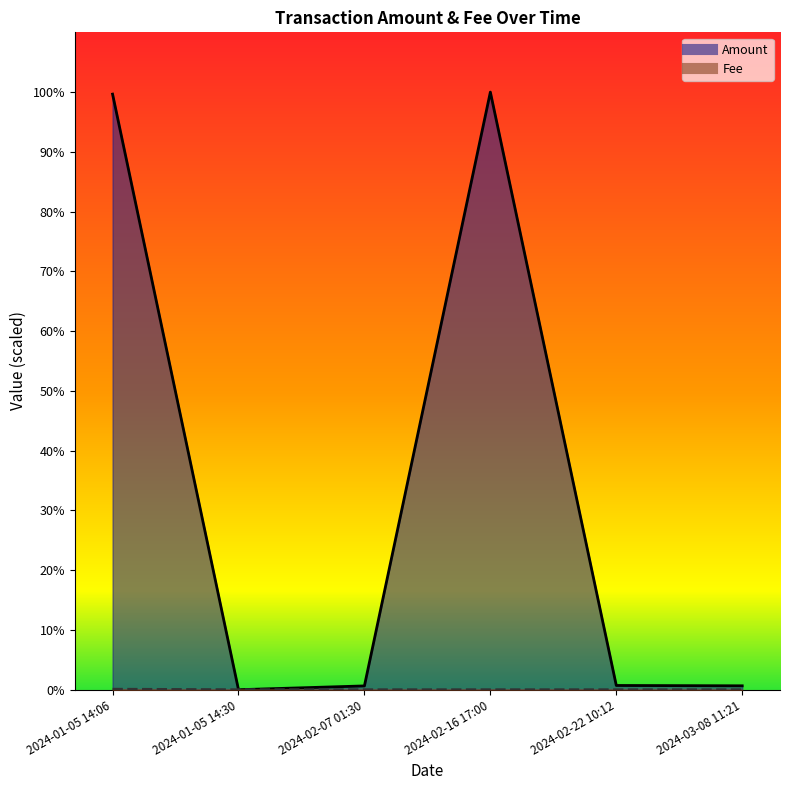

At how many categories does at least one series exceed 93?

2